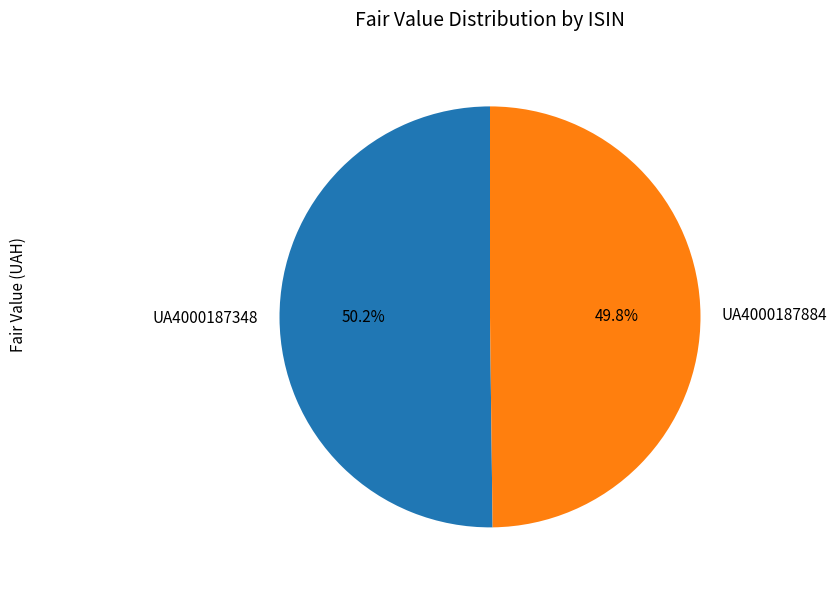

What percentage do UA4000187348 and UA4000187884 together represent?

100.0%